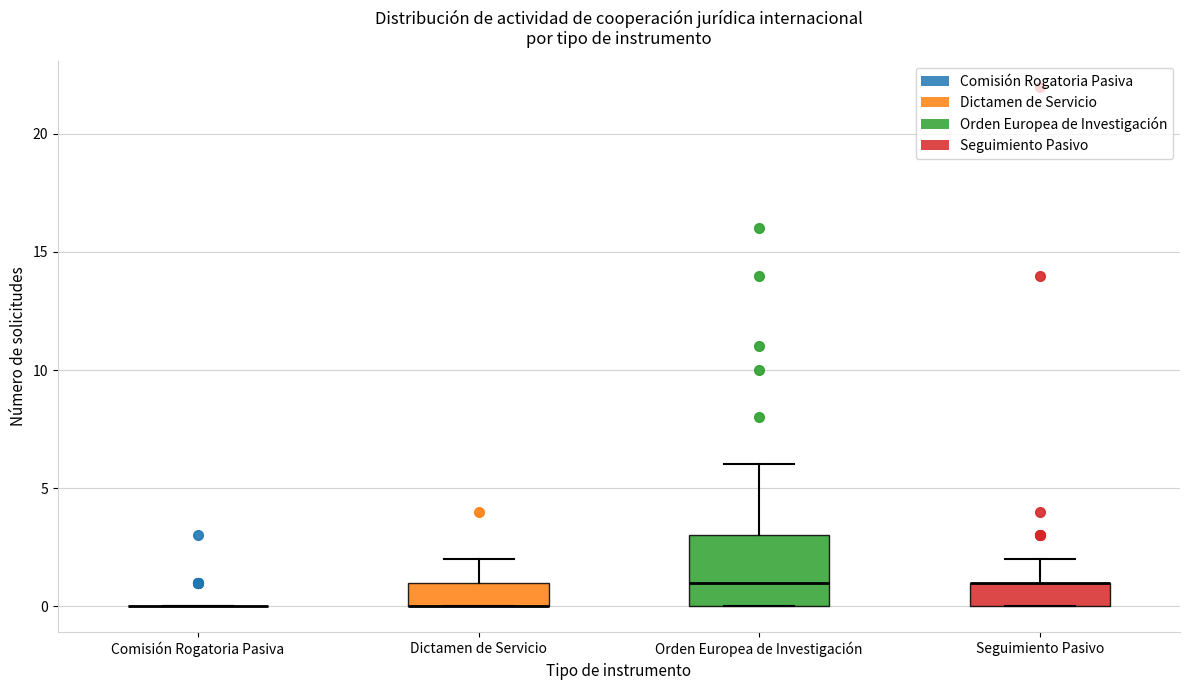

Reading left to right, read every box against the y-axis: the position of its median line, the range the box covers, and the ends of its whiskers. The values are not printed on the chart, so give them approximately, as read against the axis.

Comisión Rogatoria Pasiva: box collapsed to a line at 0, whiskers 0 to 0
Dictamen de Servicio: median 0 (drawn on the box's lower edge), box 0 to 1, whiskers 0 to 2
Orden Europea de Investigación: median 1, box 0 to 3, whiskers 0 to 6
Seguimiento Pasivo: median 1 (drawn on the box's upper edge), box 0 to 1, whiskers 0 to 2